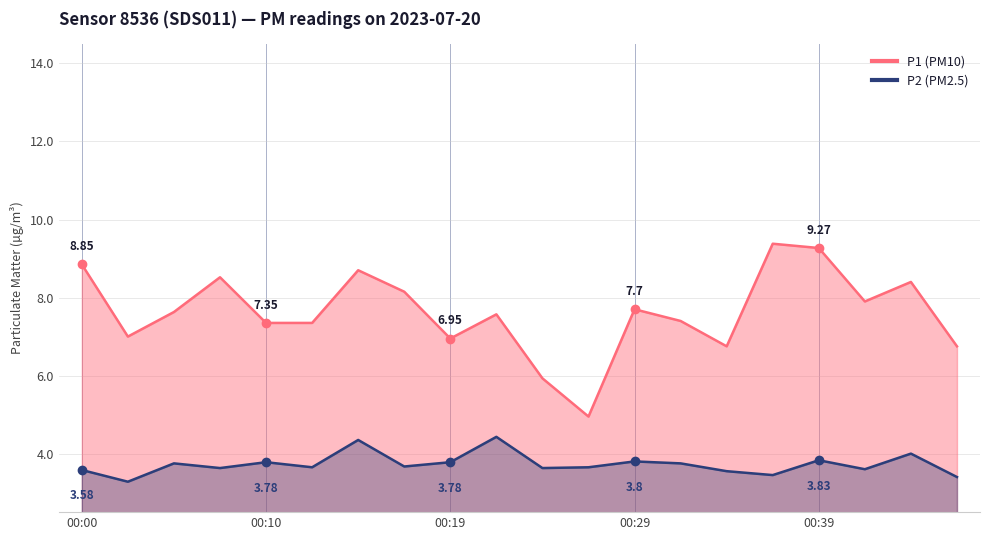

The value of P2 at 00:29 is 3.8. True or false?

True